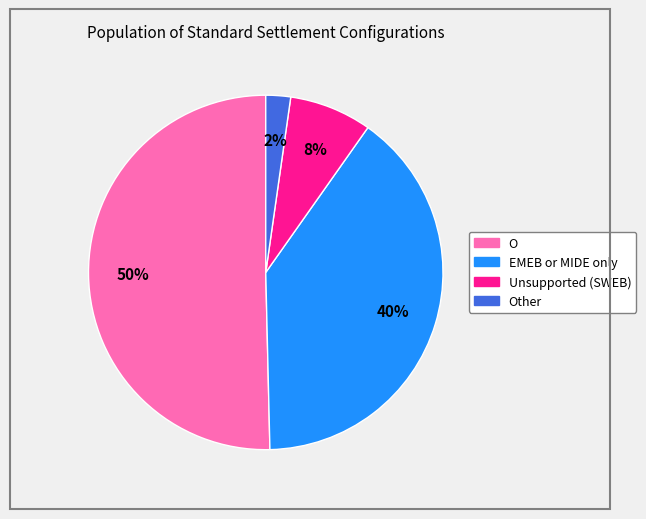

To the nearest percent, what percentage of the pie is Other?

2%